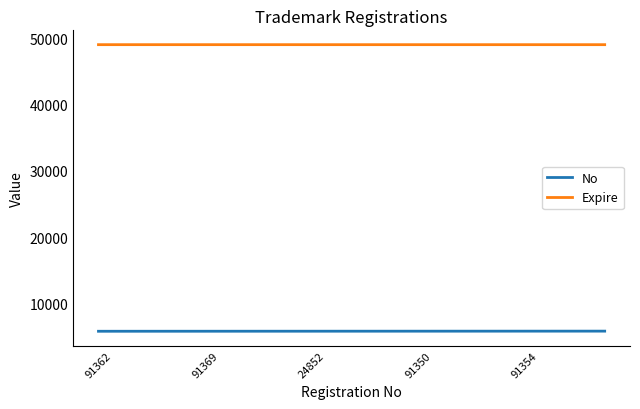

Rank the series by their average value, from lowest to highest.

No, Expire